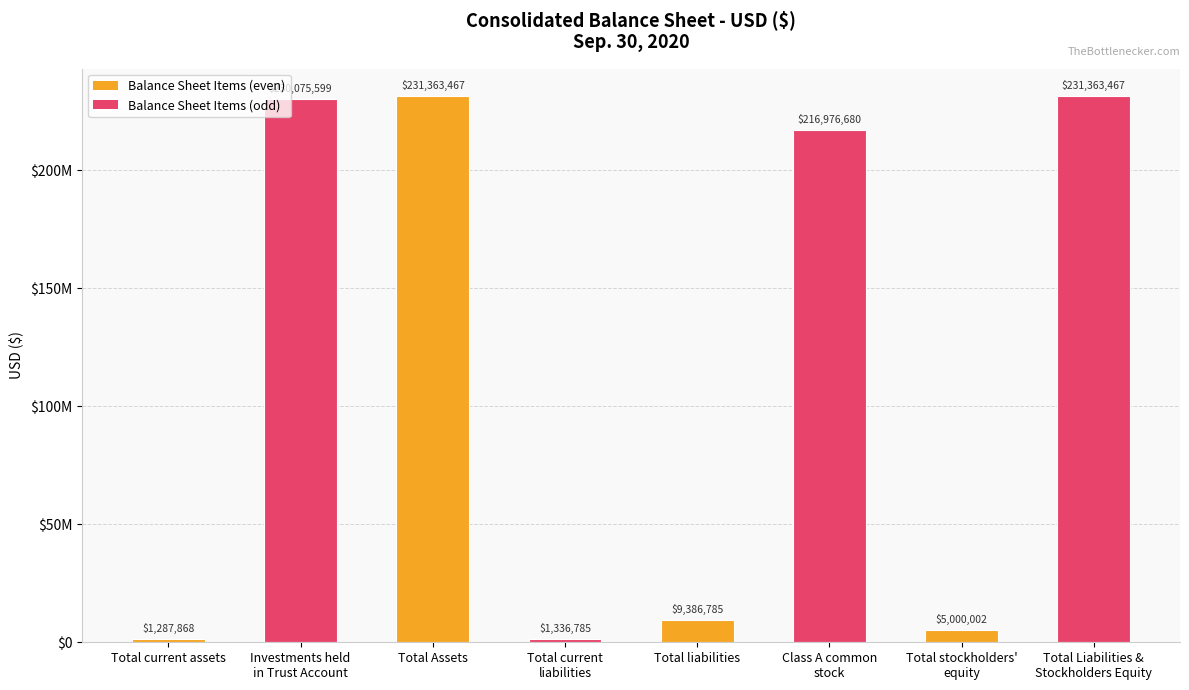

Reading left to right, what are all the values shown in this chart?

Total current assets=1287868	Investments held
in Trust Account=230075599	Total Assets=231363467	Total current
liabilities=1336785	Total liabilities=9386785	Class A common
stock=216976680	Total stockholders'
equity=5000002	Total Liabilities &
Stockholders Equity=231363467